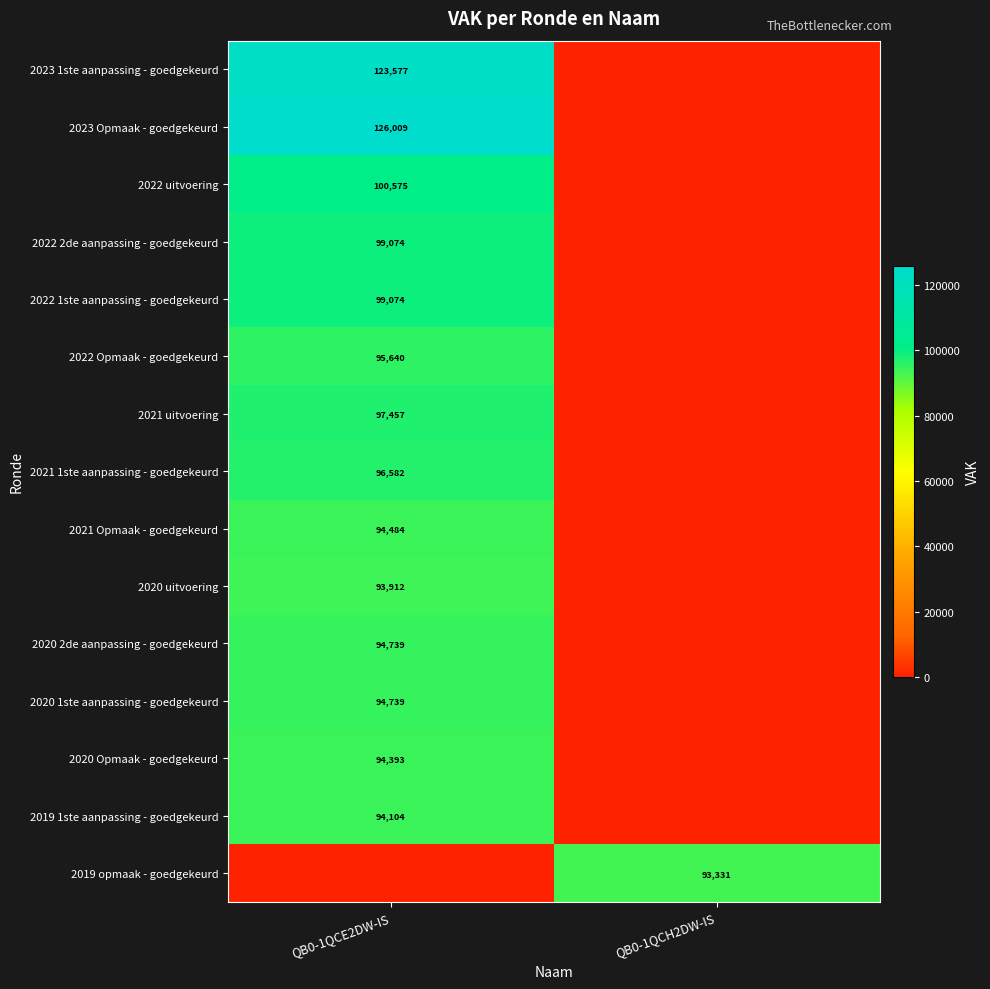

Is it true that 2022 Opmaak - goedgekeurd equals 170624 at QB0-1QCE2DW-IS?

False